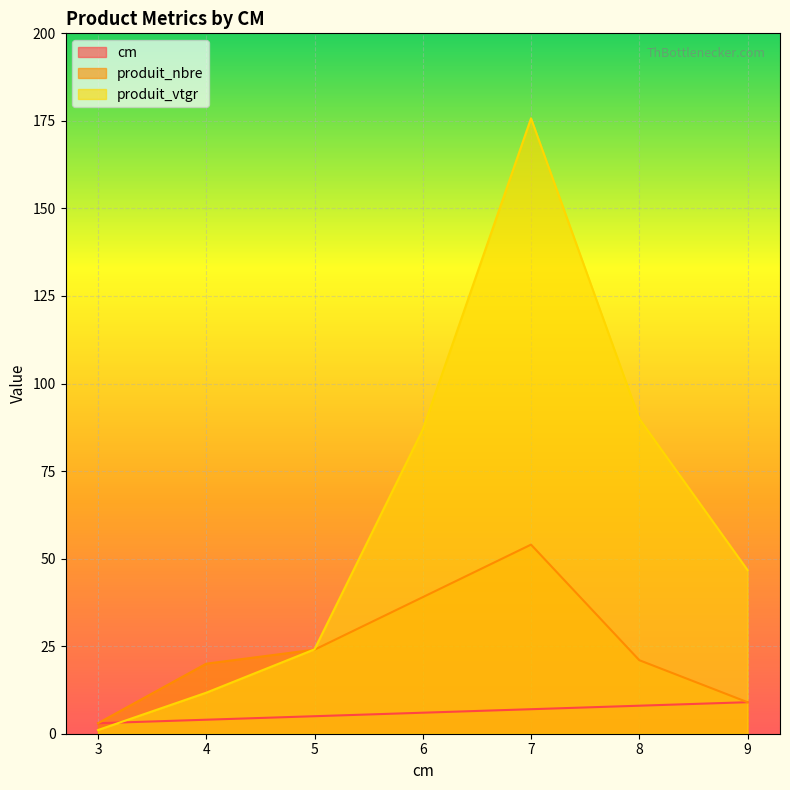

True or false: produit_nbre and cm cross at least once.

False